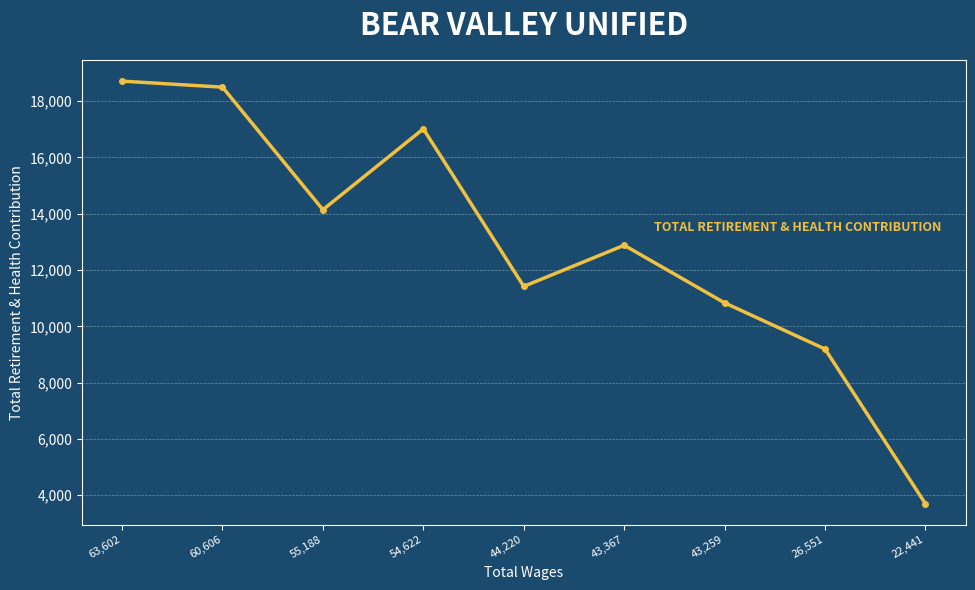

What is the value of the 2nd point from the left?

18496